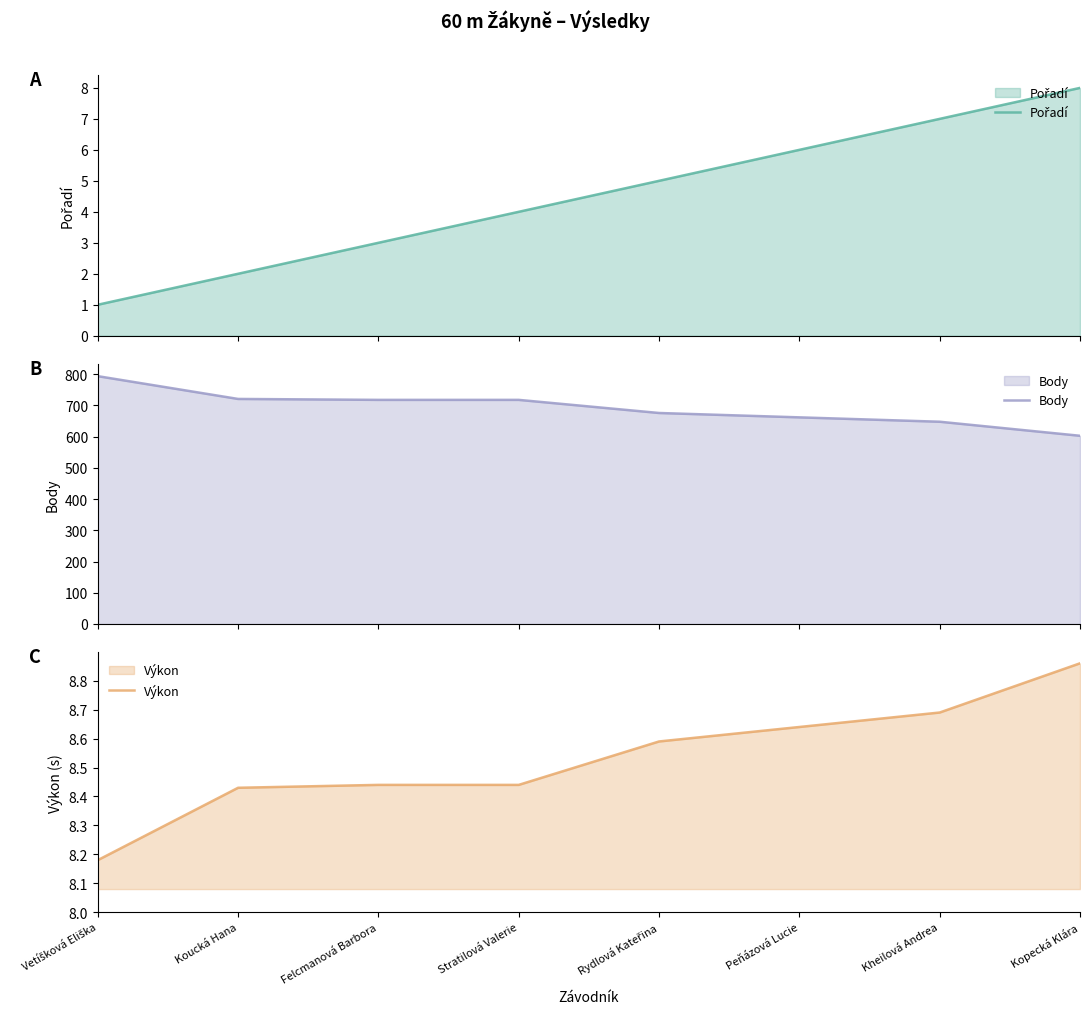

True or false: Pořadí has a value of 3.6 at Kheilová Andrea.

False